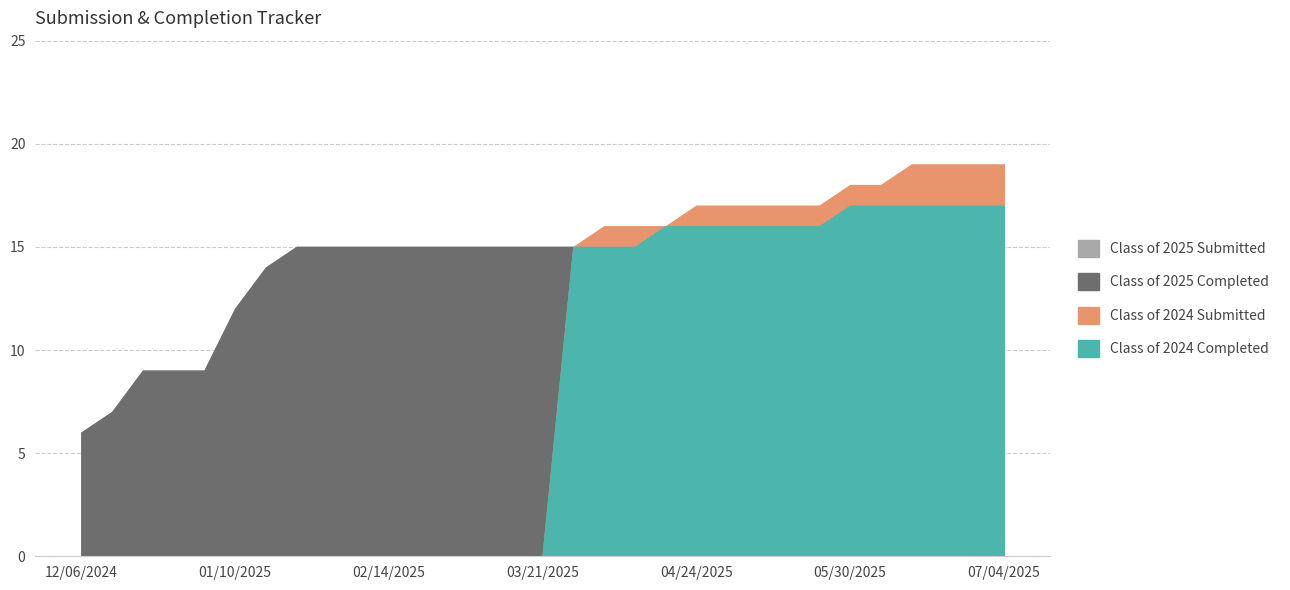

Is the value of Class of 2025 Completed at 02/14/2025 greater than the value of Class of 2025 Submitted at 06/13/2025?

No